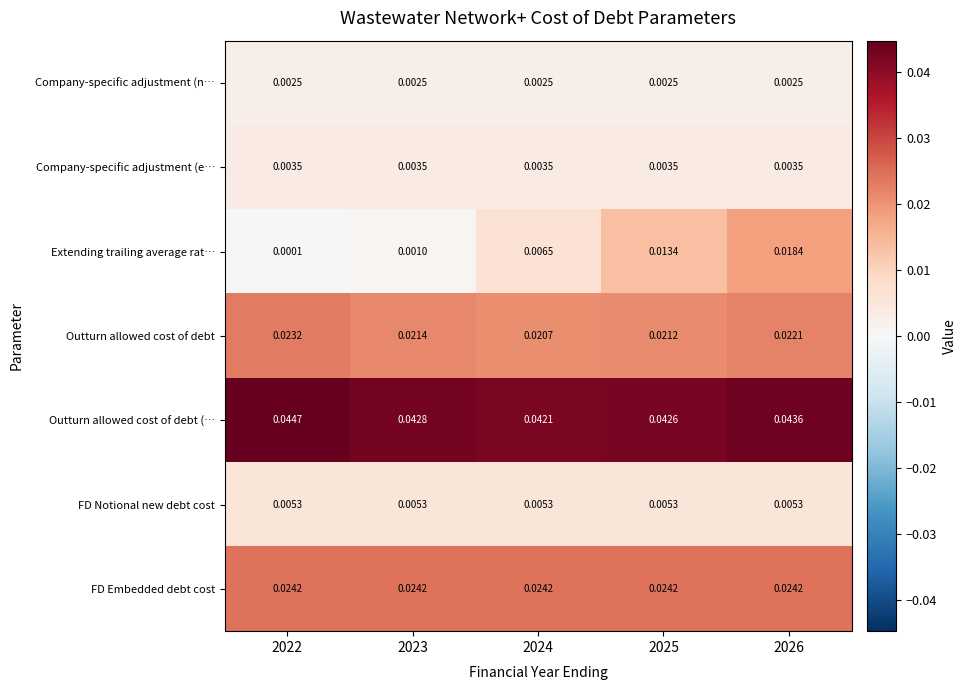

Which series has the widest spread of values?

Extending trailing average rat…